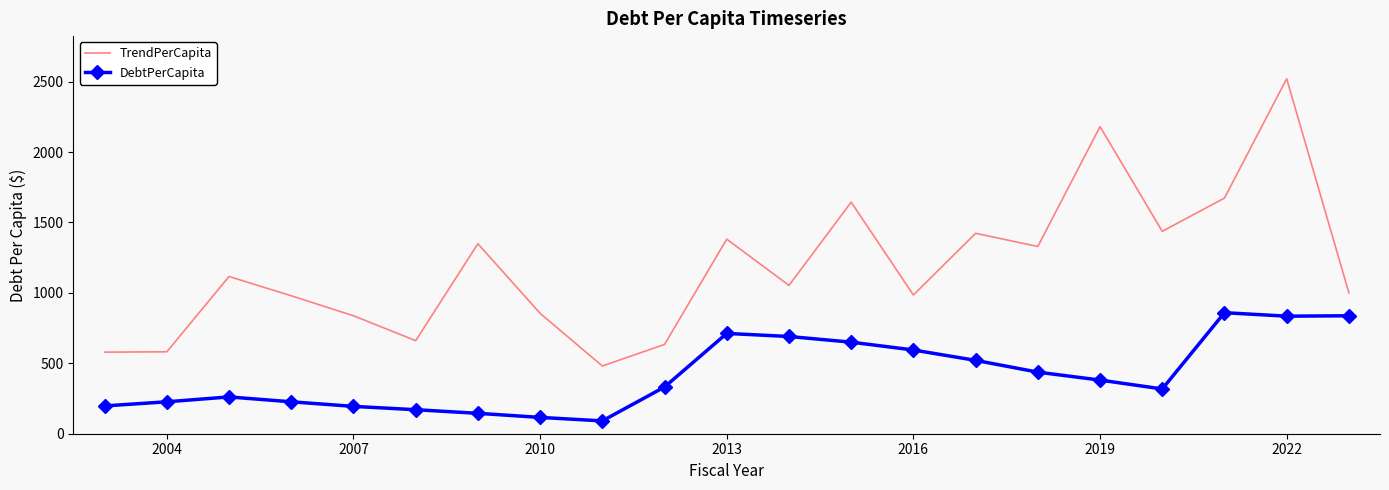

Which series has the widest spread of values?

TrendPerCapita